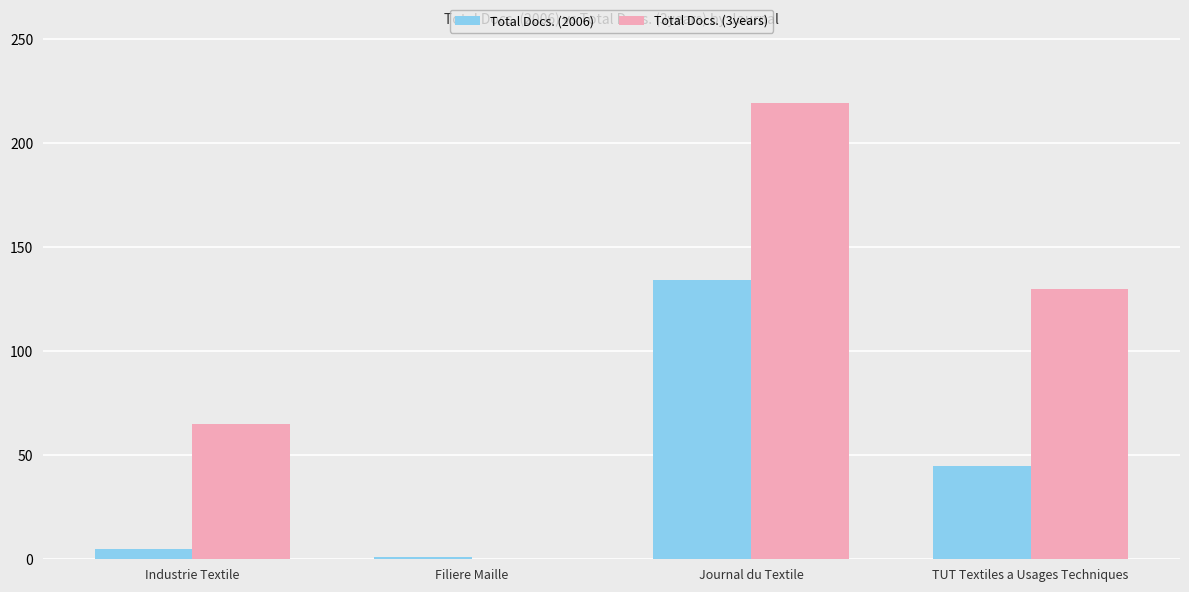

What is the maximum value for Total Docs. (2006)?

134